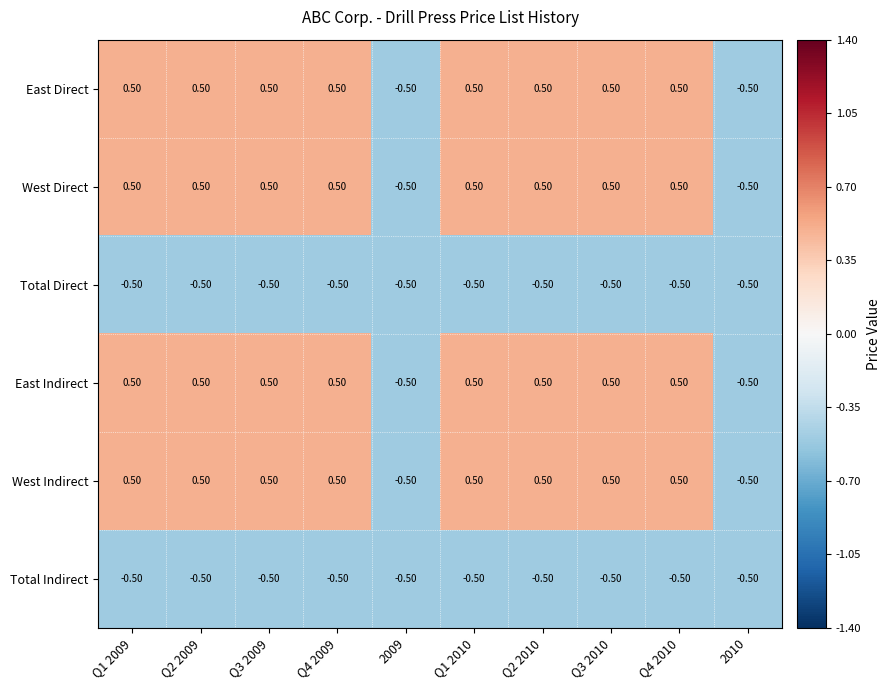

What is the maximum value shown in the chart?

0.5